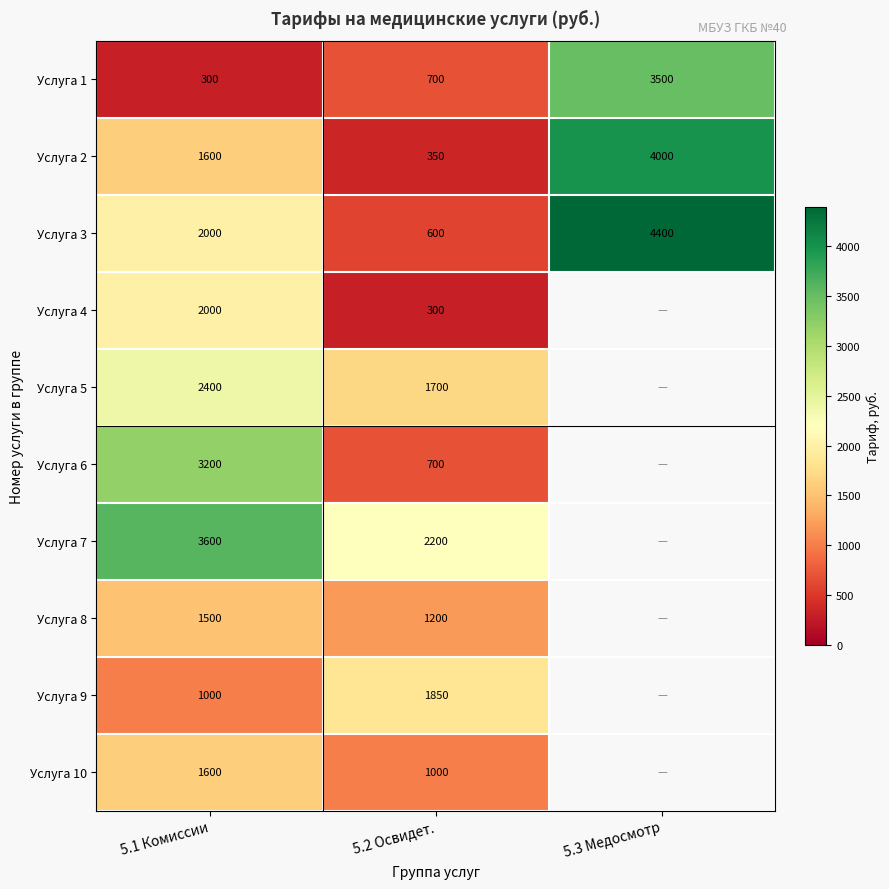

What is the minimum value for Услуга 1?

300